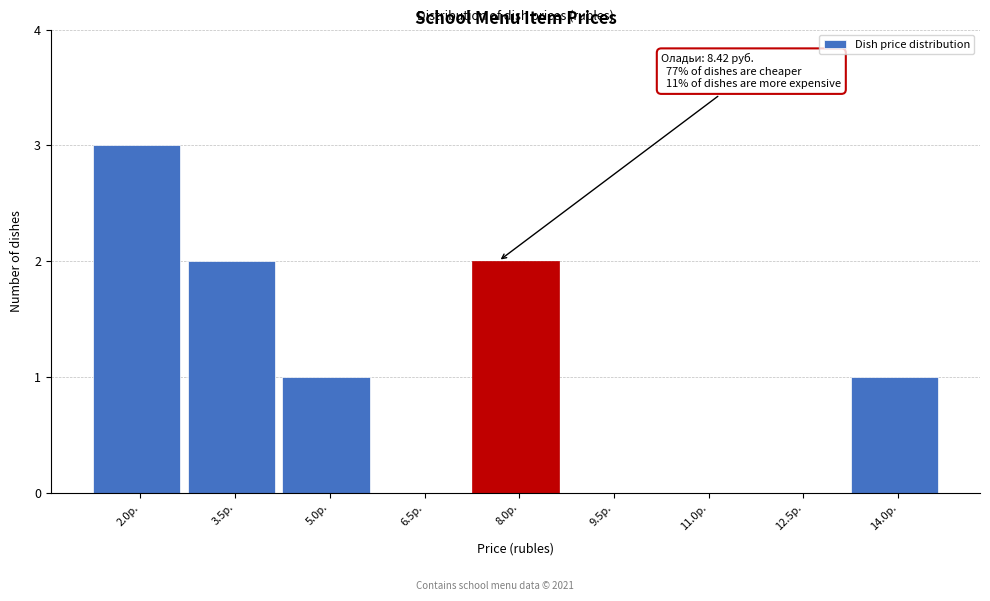

Reading right to left, list all the values displayed in this chart.

14.0р.=1	12.5р.=0	11.0р.=0	9.5р.=0	8.0р.=2	6.5р.=0	5.0р.=1	3.5р.=2	2.0р.=3